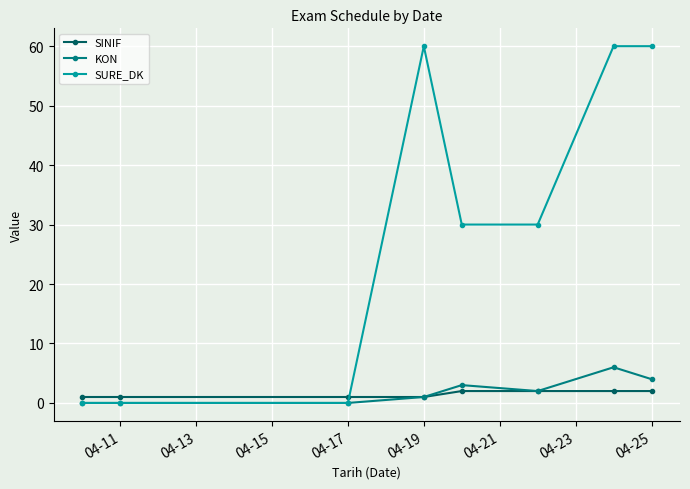

Count the number of data series in this chart.

3